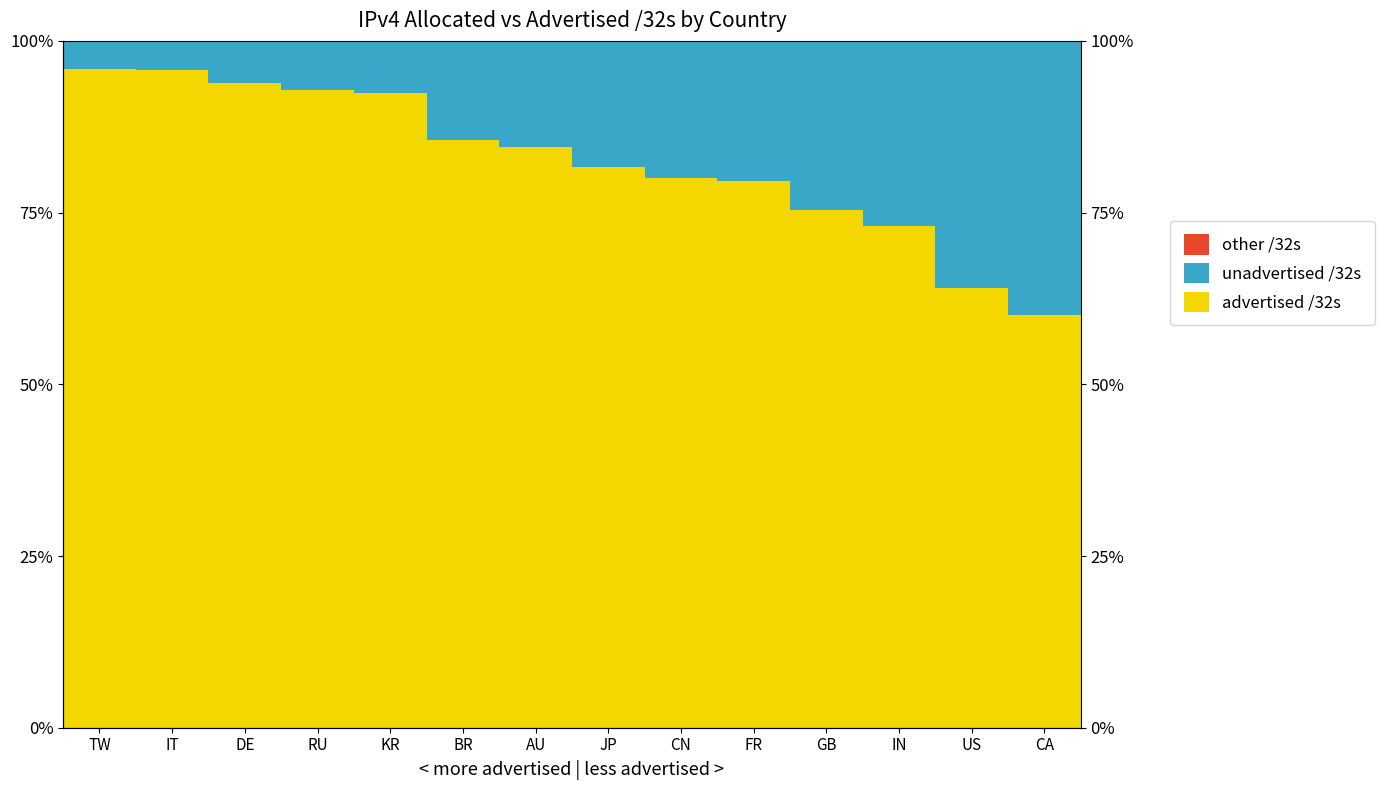

At which label does unadvertised /32s first exceed 18?

JP